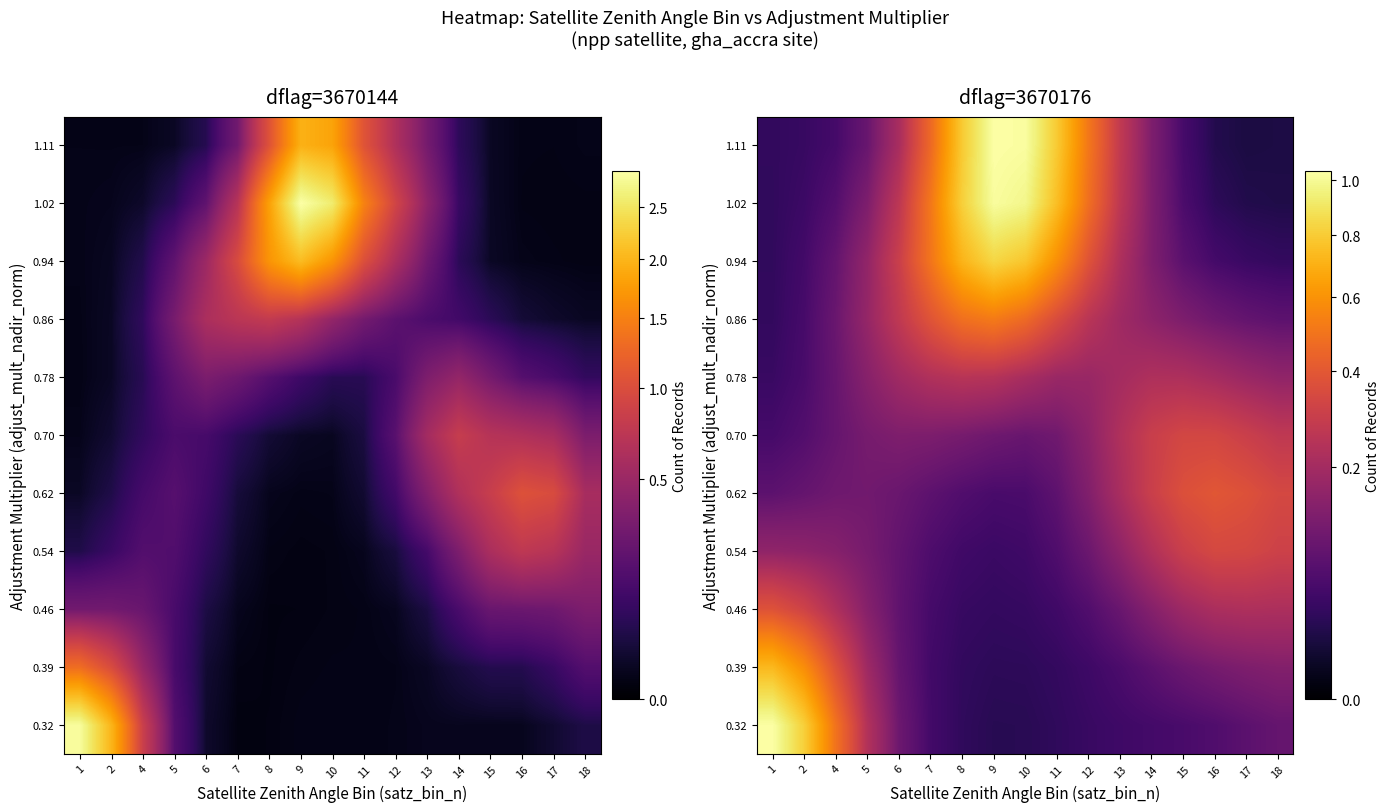

What is the difference between the highest and lowest values at 13?

0.2